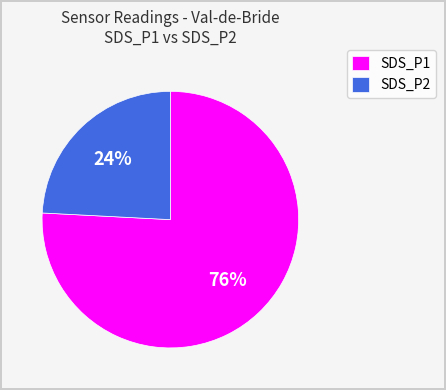

Rank the categories by value from lowest to highest.

SDS_P2, SDS_P1